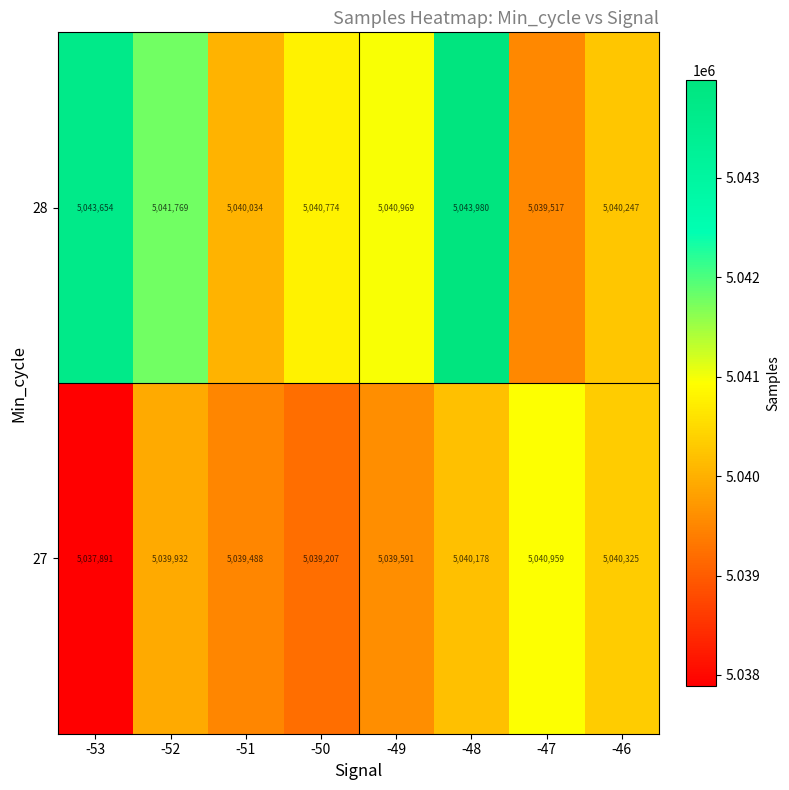

How many distinct data groups are displayed?

2